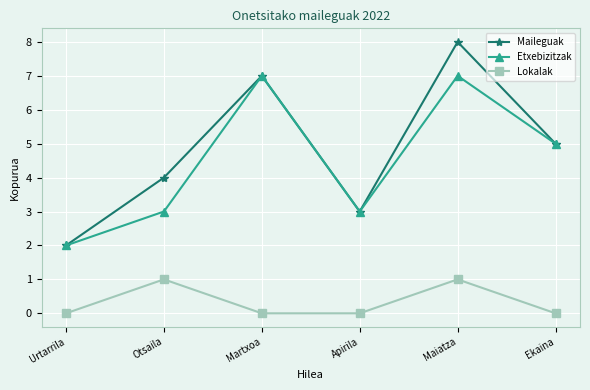

What is the difference between the maximum and second lowest values in the Maileguak series?

5